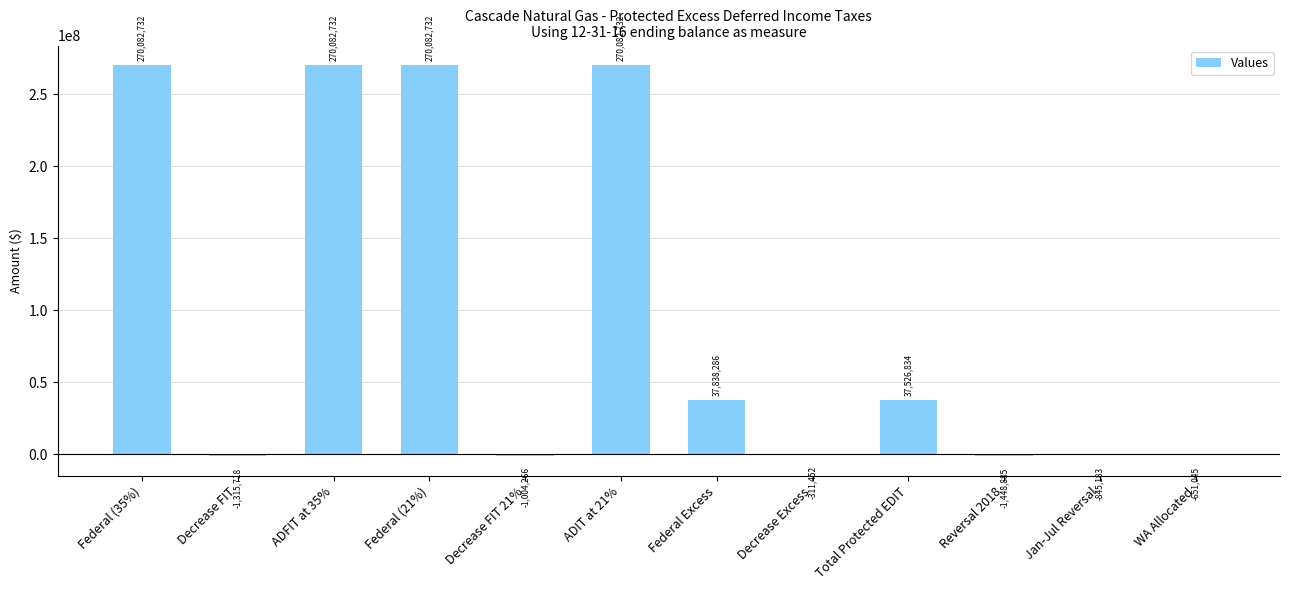

True or false: the data shows -1004265.8 at Decrease FIT 21%.

True